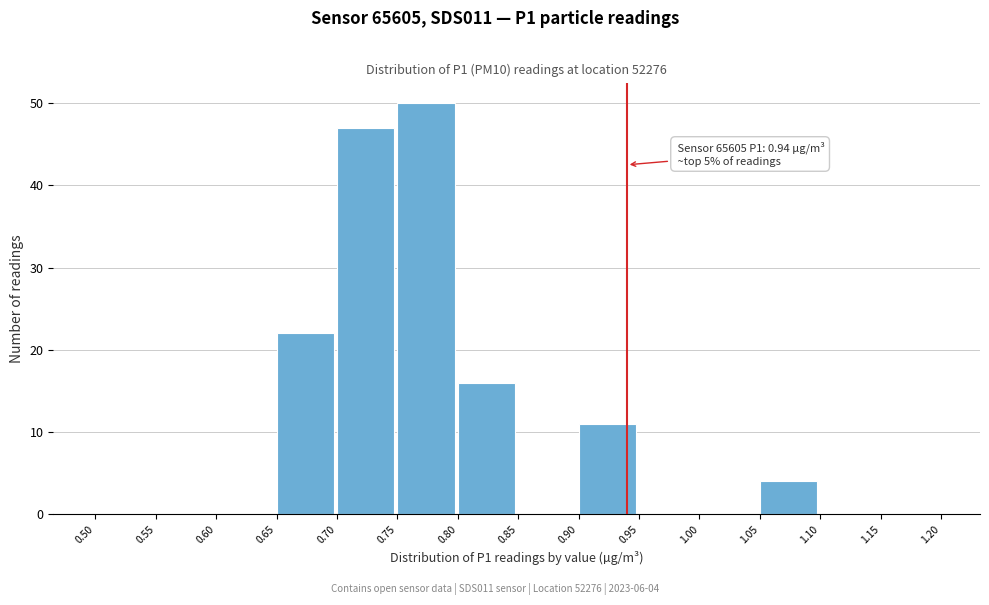

Which range on the x-axis has the tallest bar?

0.75 to 0.80